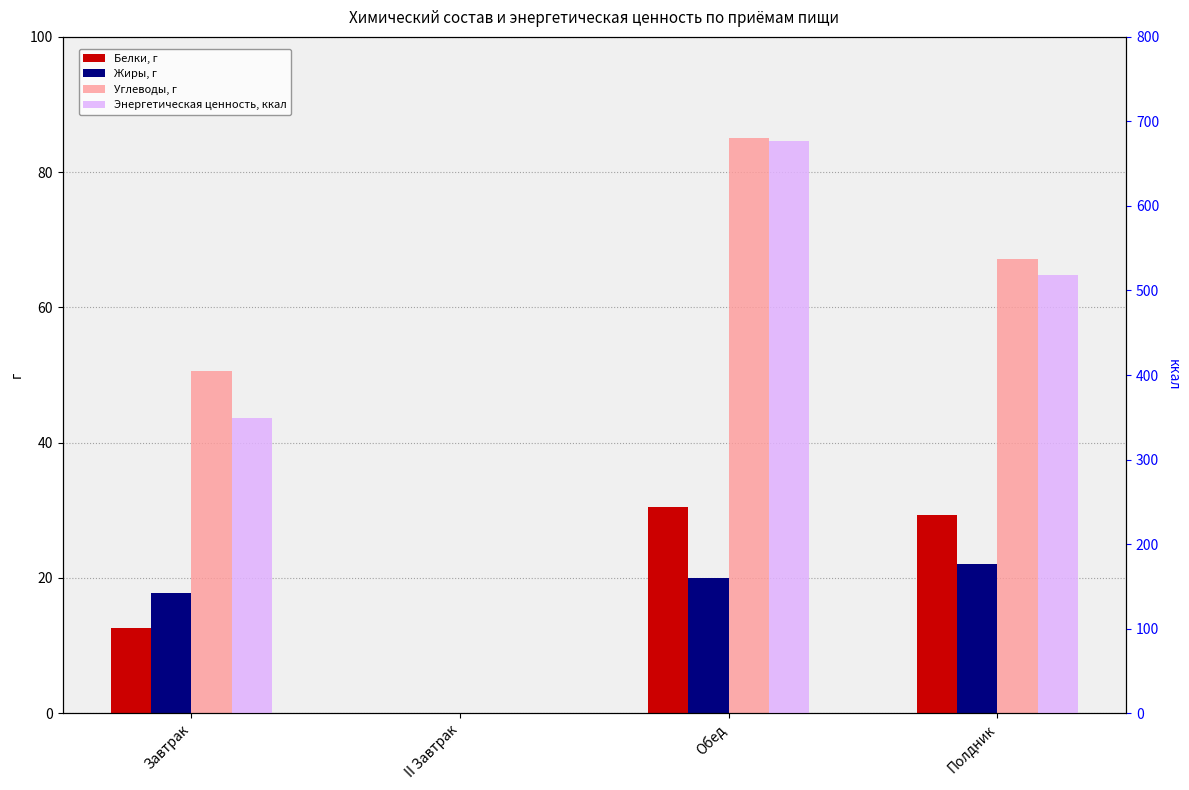

List the series in order of their peak value, lowest first.

Жиры, г, Белки, г, Углеводы, г, Энергетическая ценность, ккал